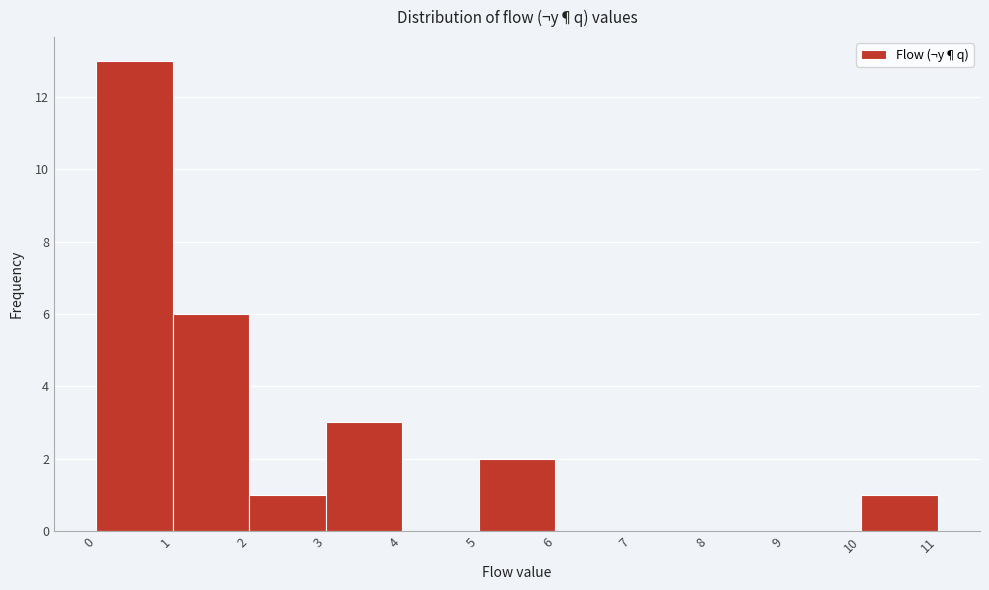

How tall is the bar that spans 2 to 3 on the x-axis? The values are not printed on the chart, so give them approximately, as read against the axis.

1